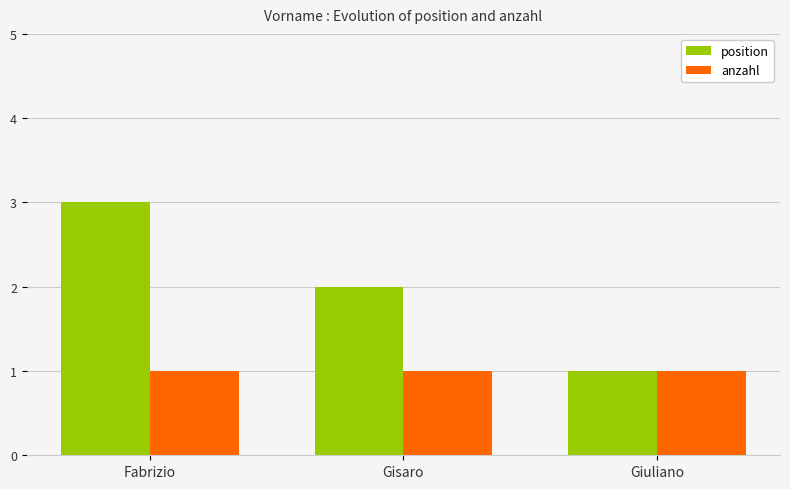

List the labels in order of position value, largest first.

Fabrizio, Gisaro, Giuliano